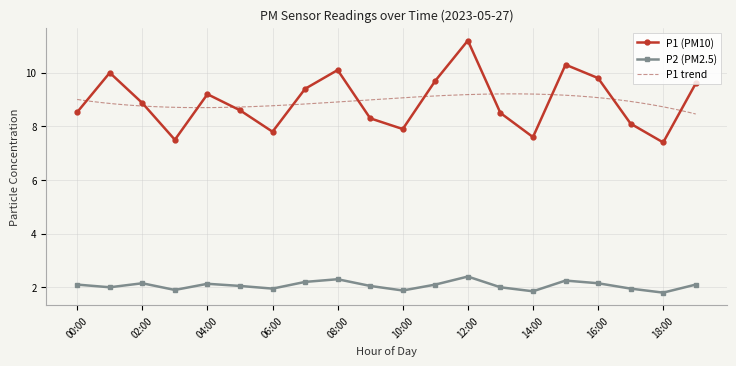

Rank the series at 19:00 from lowest to highest value.

P2, P1